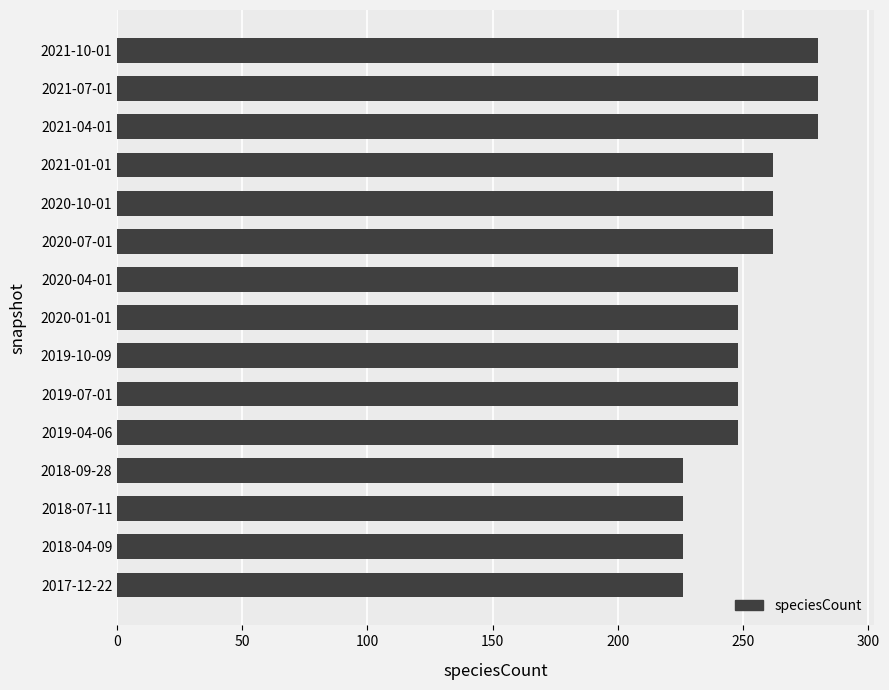

Count the number of categories in the chart.

15